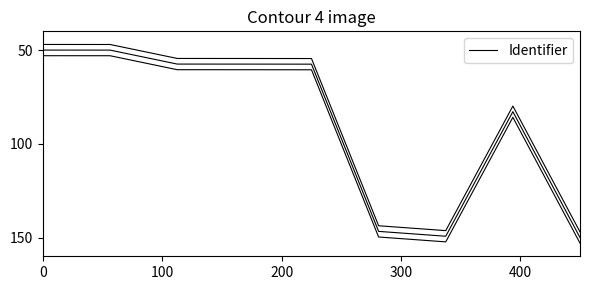

The chart shows a value of 50.0 at 100. True or false?

True